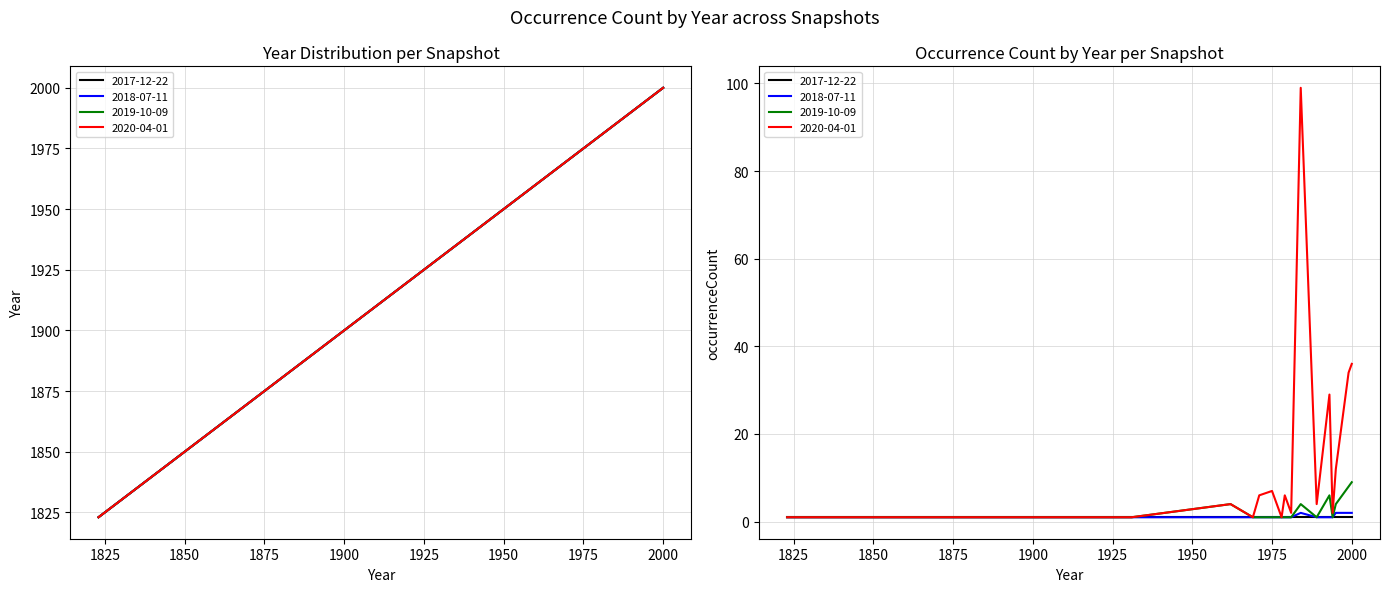

What is the difference between the second highest and second lowest values in the 2017-12-22 series?

112